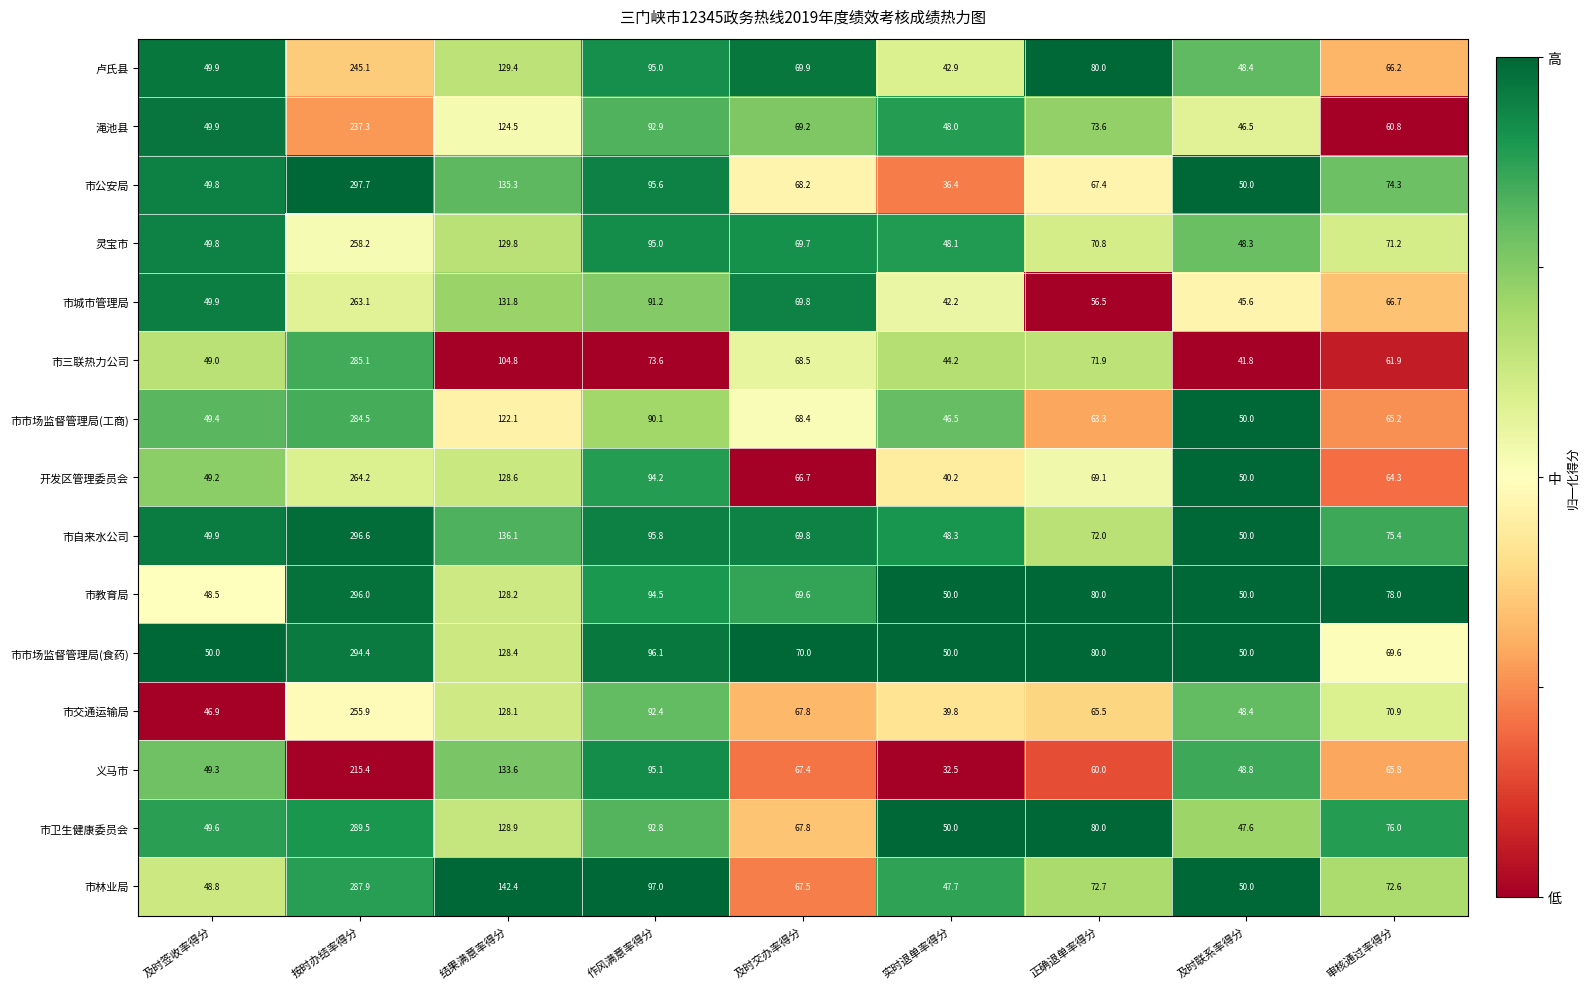

What is the total value across all series at 及时联系率得分?

725.4